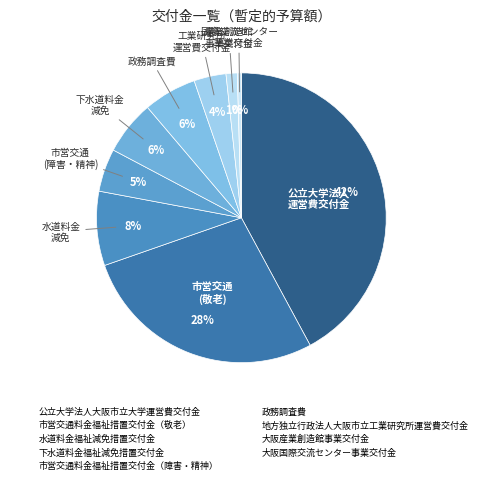

How many segments does this pie chart have?

9